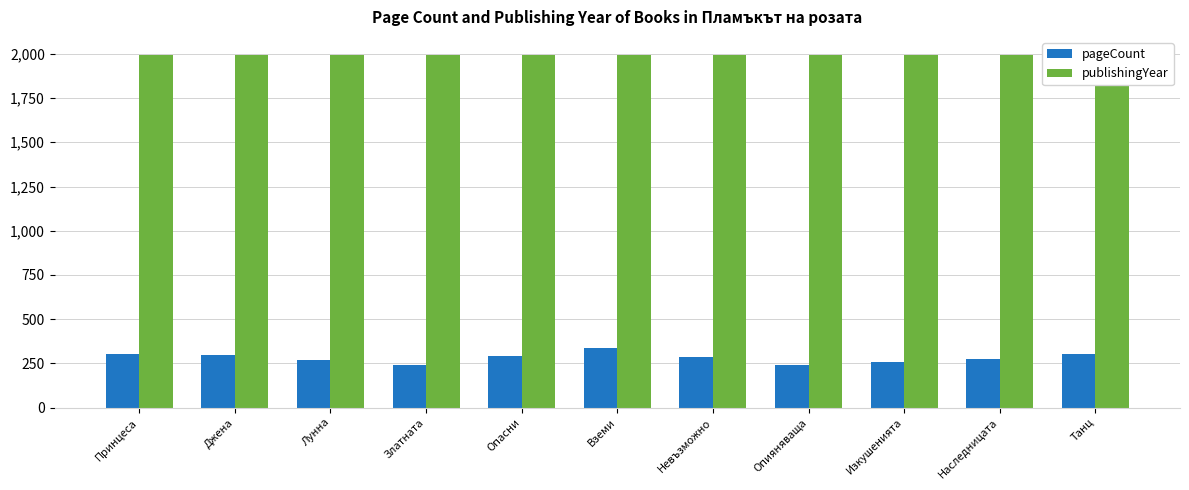

How many data points in publishingYear are above 1994?

5